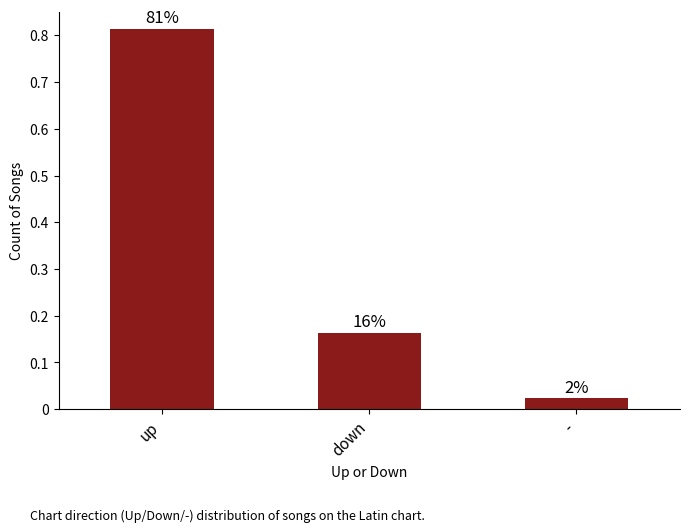

Where is the data nearest to the value 0?

-